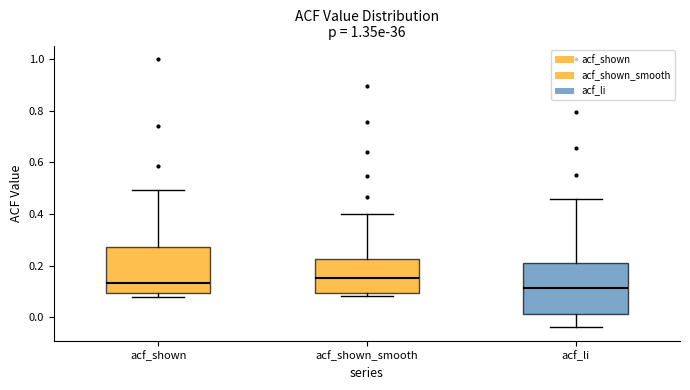

Reading left to right, transcribe this box plot: for each box, give where its median line is, the range the box spans, and where its two whiskers end, as read against the y-axis. The values are not printed on the chart, so give them approximately, as read against the axis.

acf_shown: median 0.14, box 0.10 to 0.28, whiskers 0.08 to 0.50
acf_shown_smooth: median 0.16, box 0.10 to 0.22, whiskers 0.08 to 0.40
acf_li: median 0.12, box 0.02 to 0.22, whiskers -0.04 to 0.46